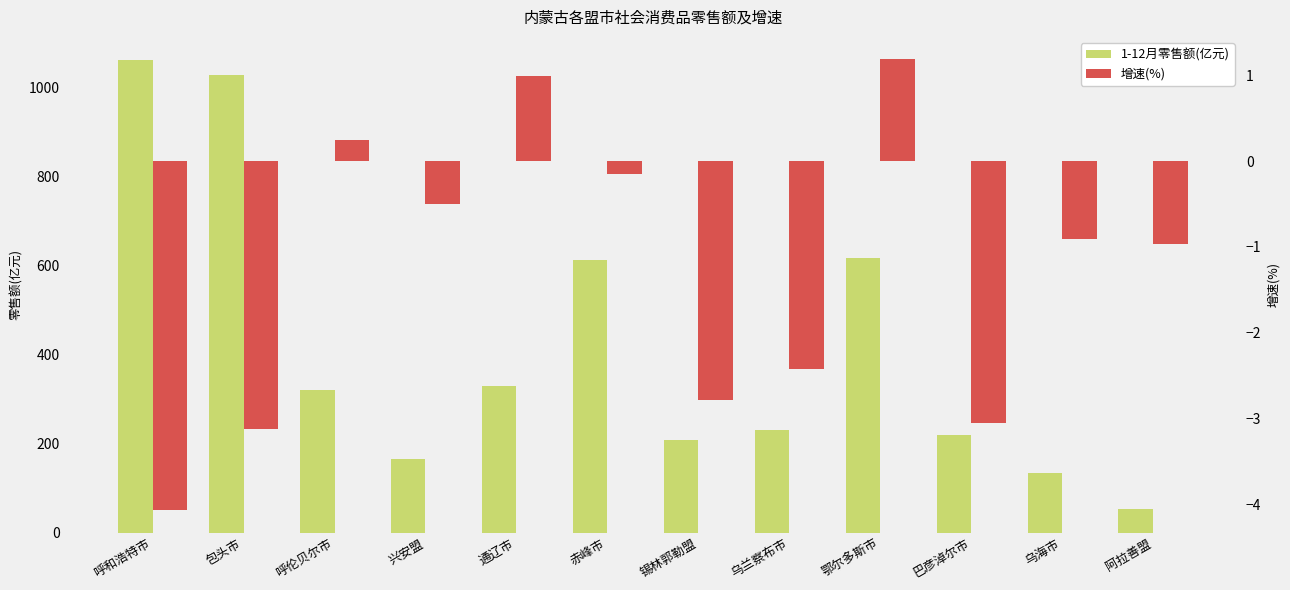

At which label does 增速(%) reach its peak?

鄂尔多斯市